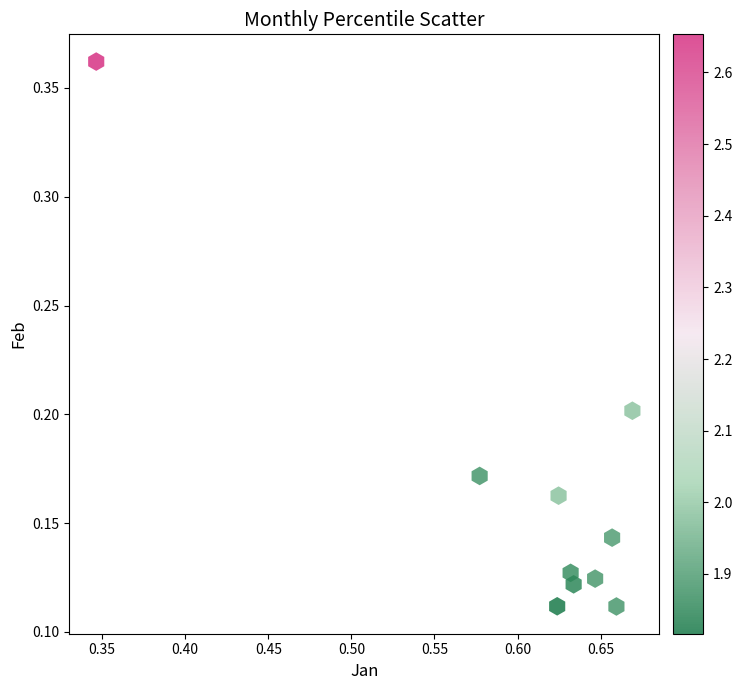

What is the average X value?

0.6